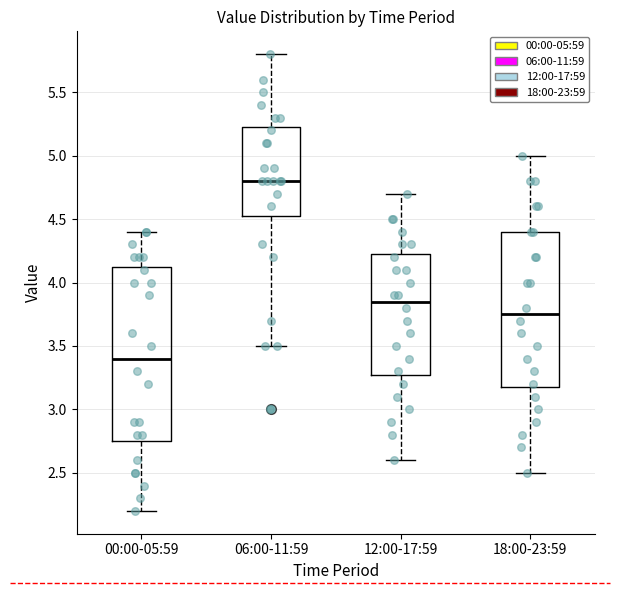

Which box's median line is the lowest?

00:00-05:59